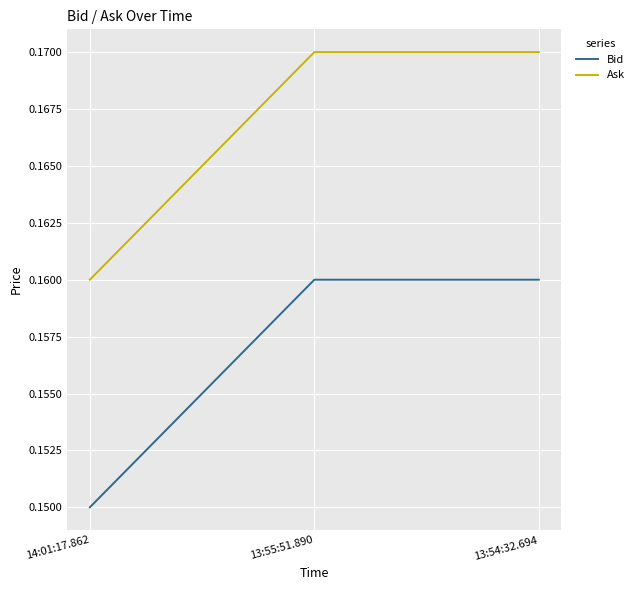

Is it true that Ask equals 0.3 at 14:01:17.862?

False